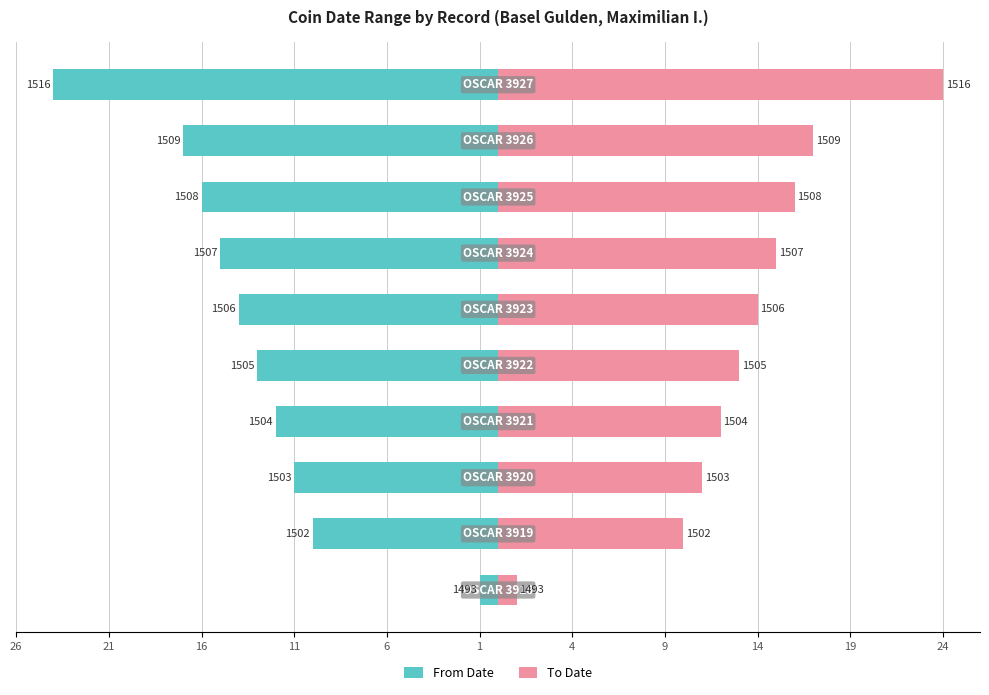

At 26, list the series in order from smallest to largest.

From Date, To Date